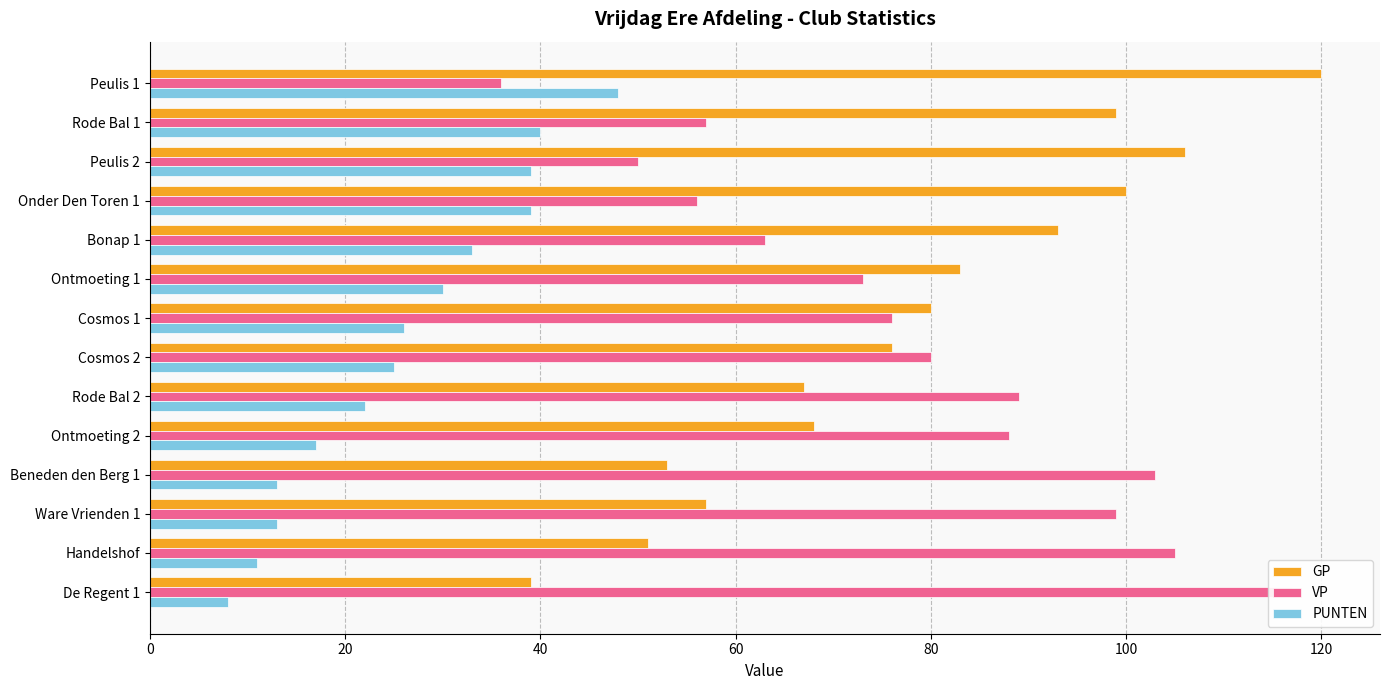

Reading left to right, transcribe all the data shown in this chart.

GP: 120	99	106	100	93	83	80	76	67	68	53	57	51	39
VP: 36	57	50	56	63	73	76	80	89	88	103	99	105	117
PUNTEN: 48	40	39	39	33	30	26	25	22	17	13	13	11	8